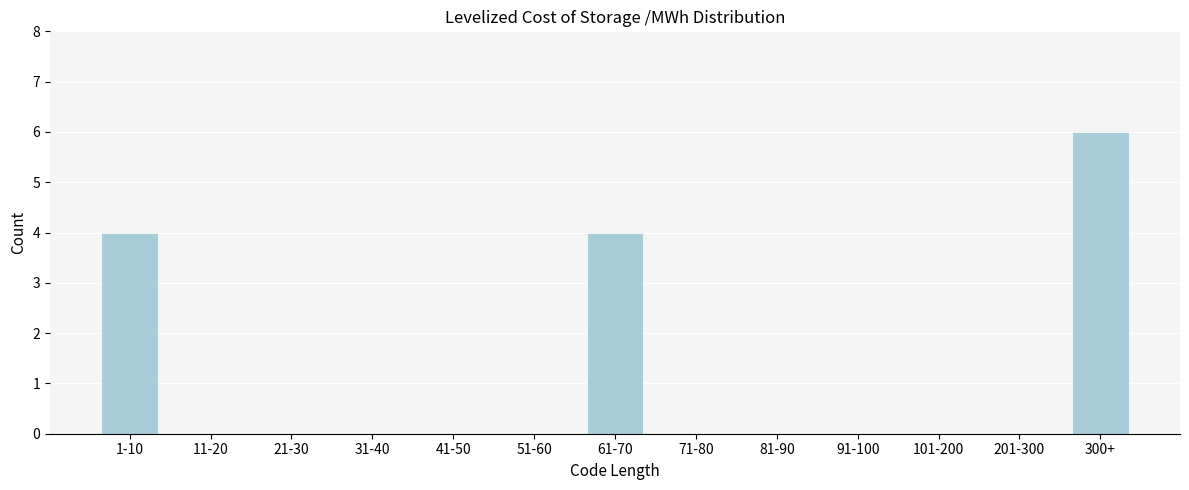

Reading left to right, list all the values displayed in this chart.

1-10=4	11-20=0	21-30=0	31-40=0	41-50=0	51-60=0	61-70=4	71-80=0	81-90=0	91-100=0	101-200=0	201-300=0	300+=6